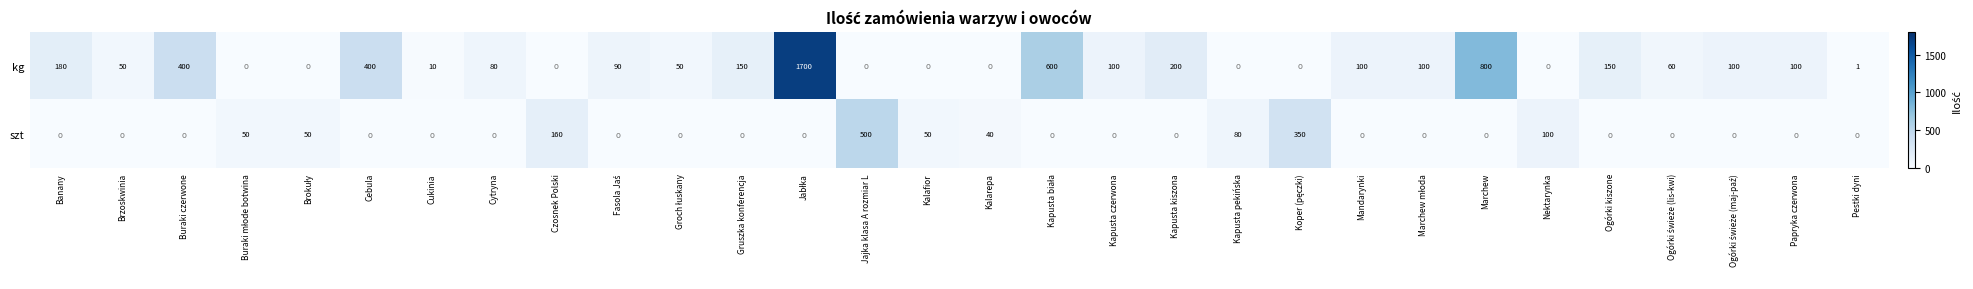

Is the value of szt at Kalafior greater than the value of kg at Papryka czerwona?

No